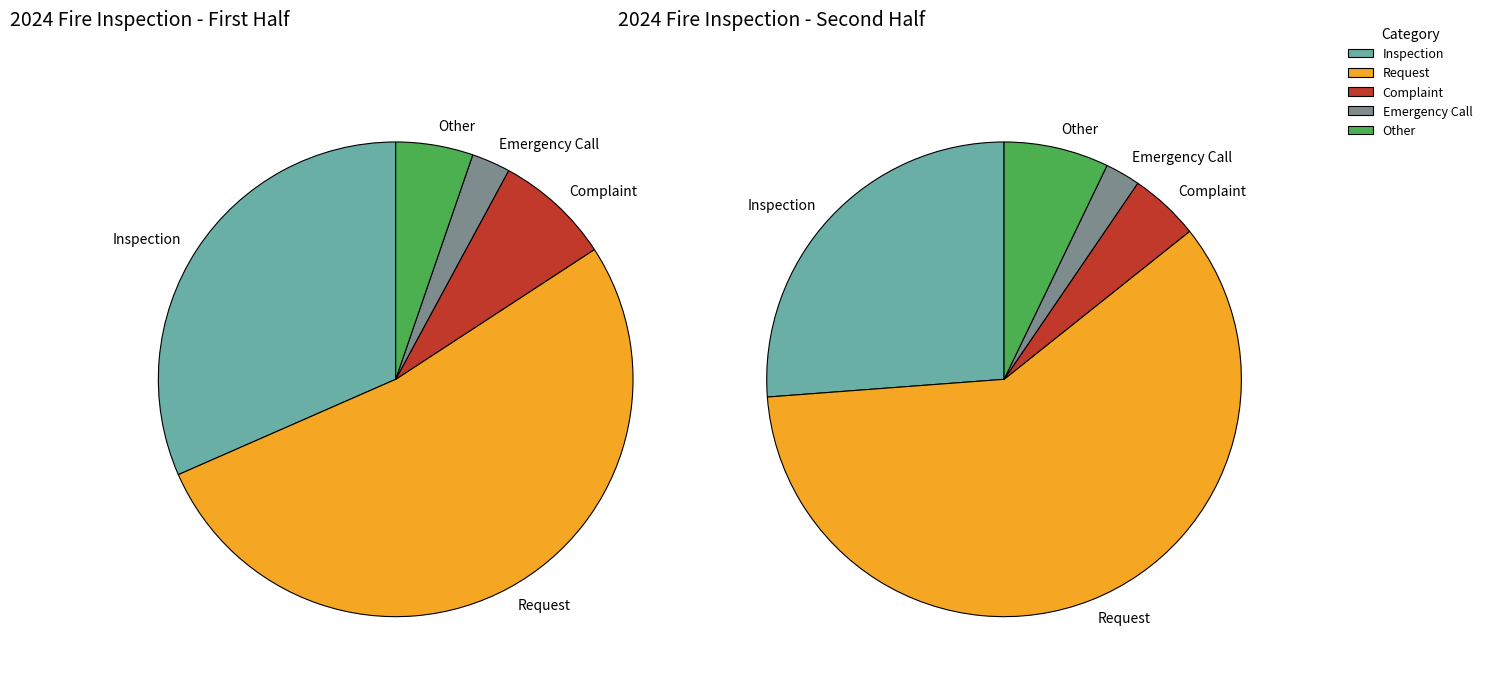

What percentage is NOT represented by Emergency Call?

97.5%